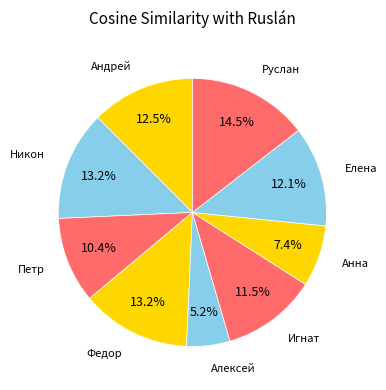

To the nearest percent, what portion does Петр represent?

10%